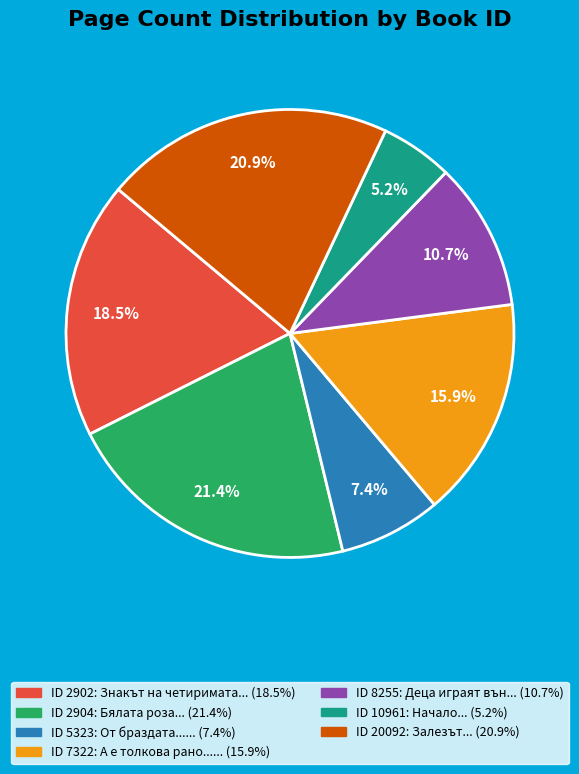

Is there a majority slice in this chart?

No